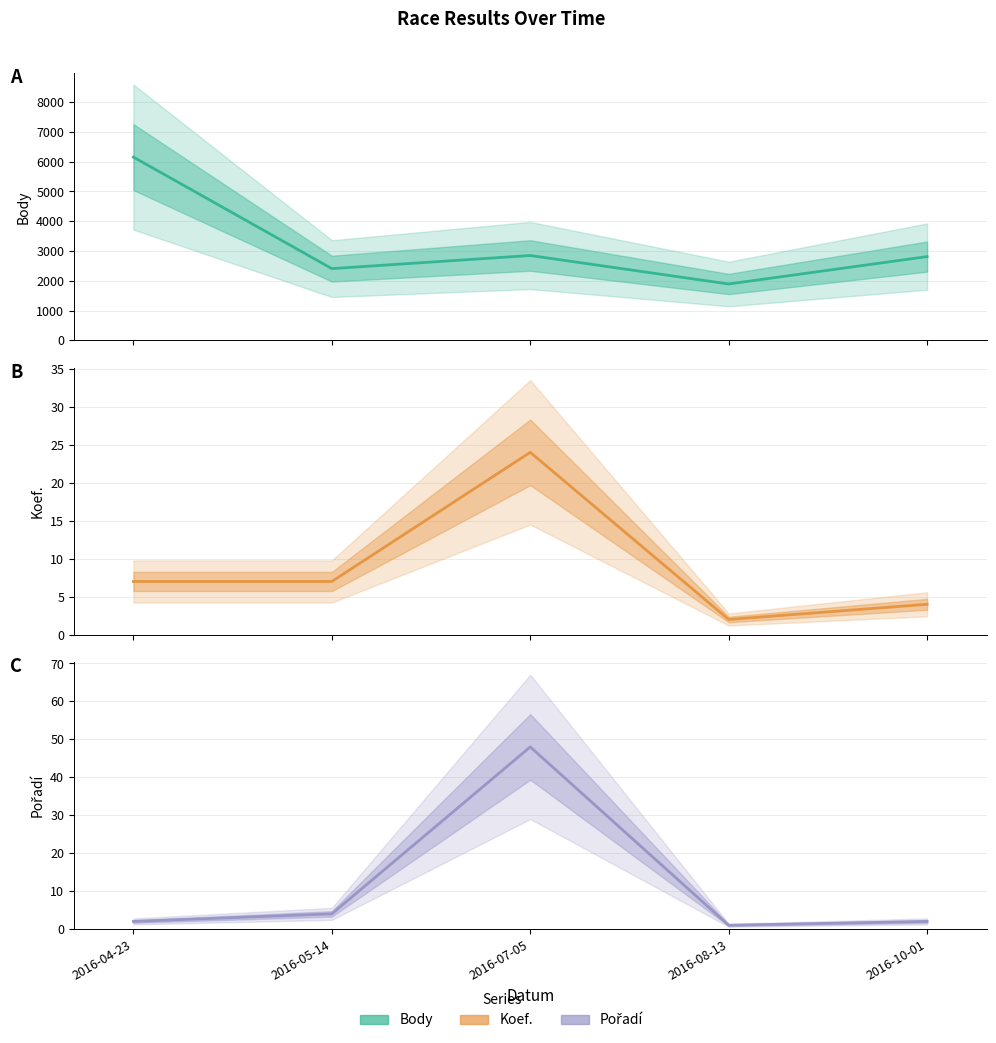

At which label does Body first exceed 2812?

2016-04-23